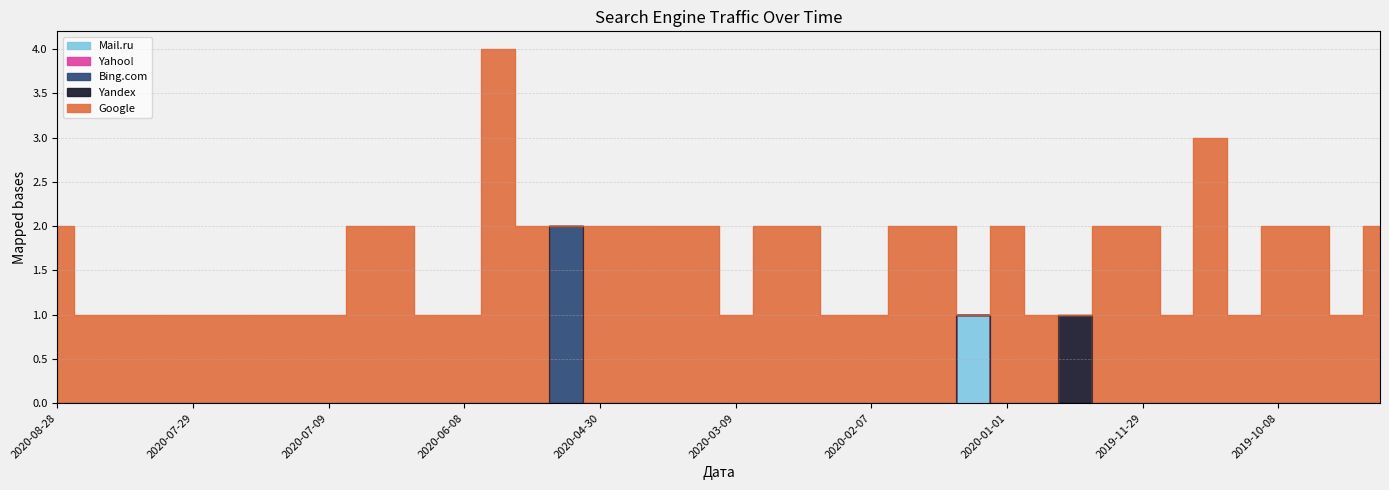

Where is the first local maximum for Bing.com?

2020-05-16